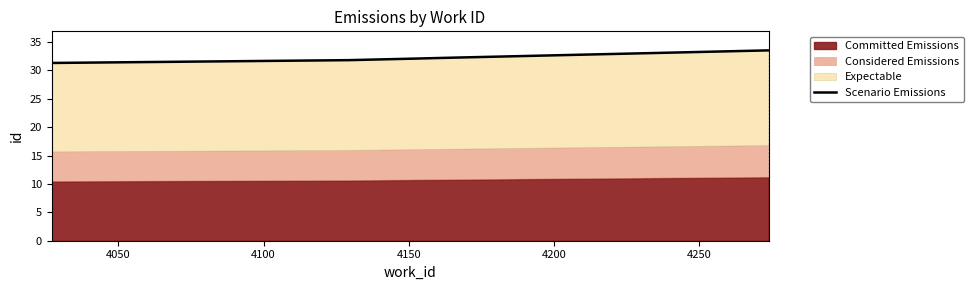

What is the difference between the maximum and minimum values?

2.2